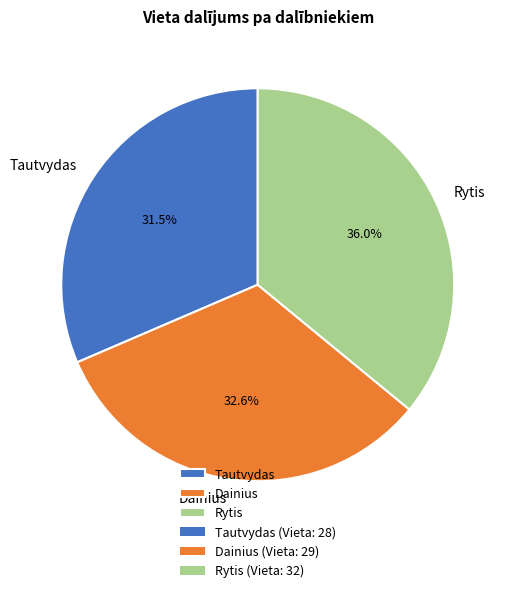

Is Tautvydas the majority of the pie?

No